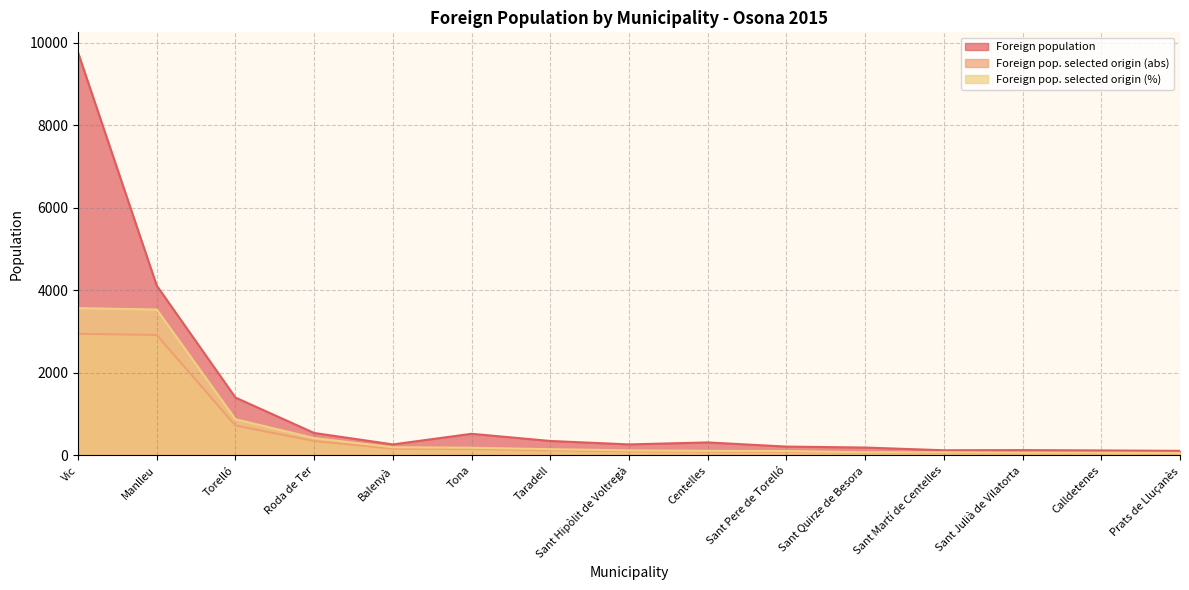

Which category has the highest value in the Foreign pop. selected origin (%) series?

Vic